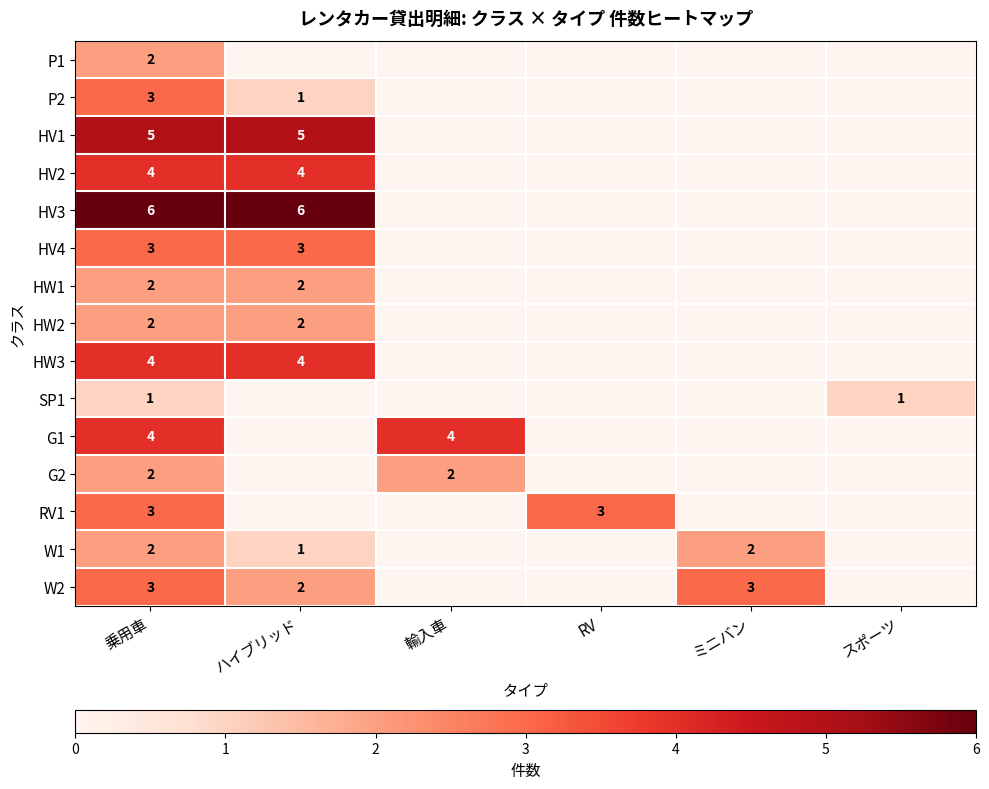

True or false: W1 has a value of 2 at ミニバン.

True